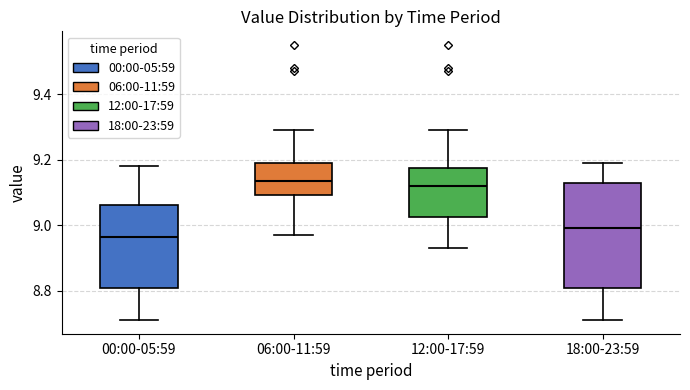

Which box is the tallest, from its lower edge to its upper edge?

18:00-23:59